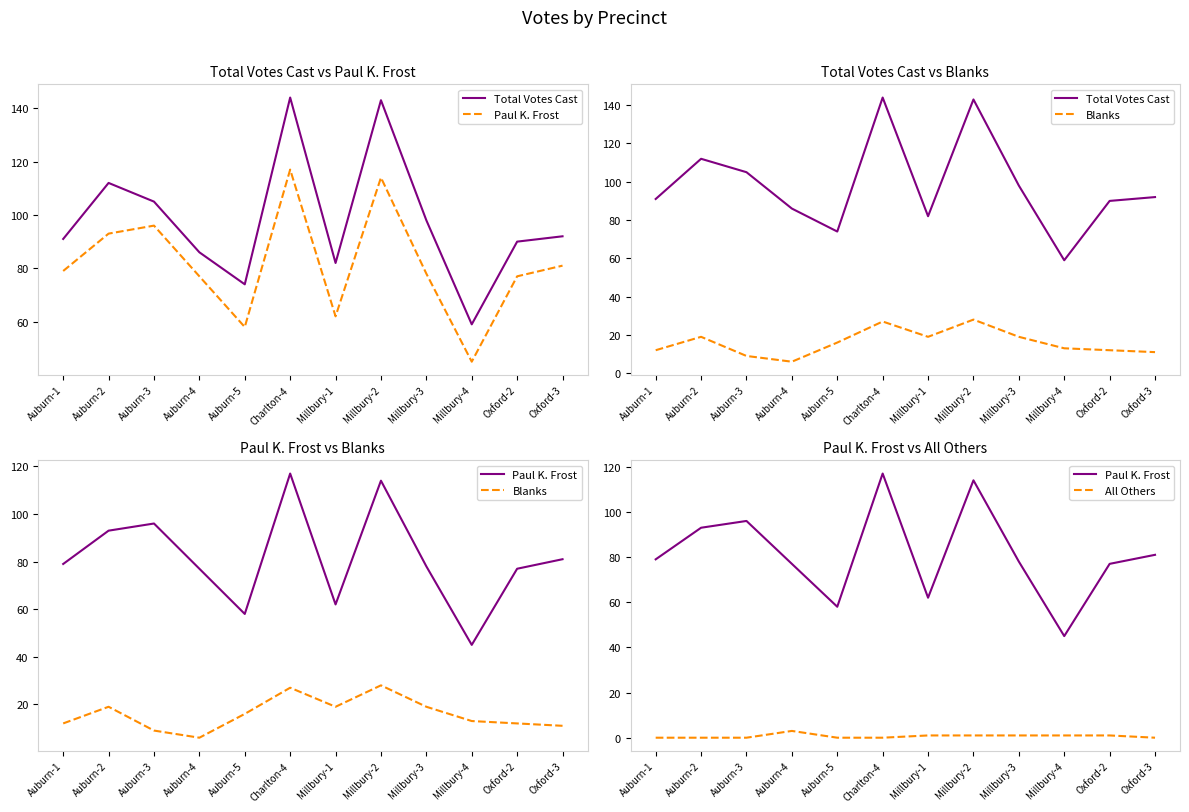

How many values in the Blanks series are below 16?

6